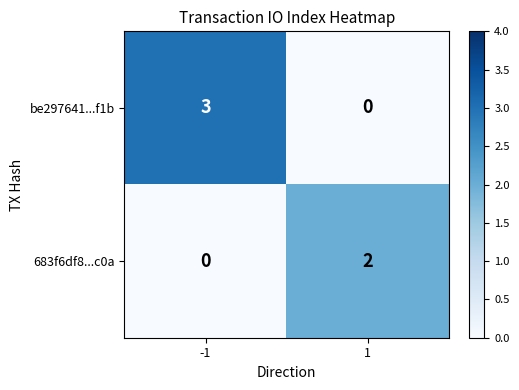

Between -1 and 1, which series saw the biggest shift?

be297641...f1b